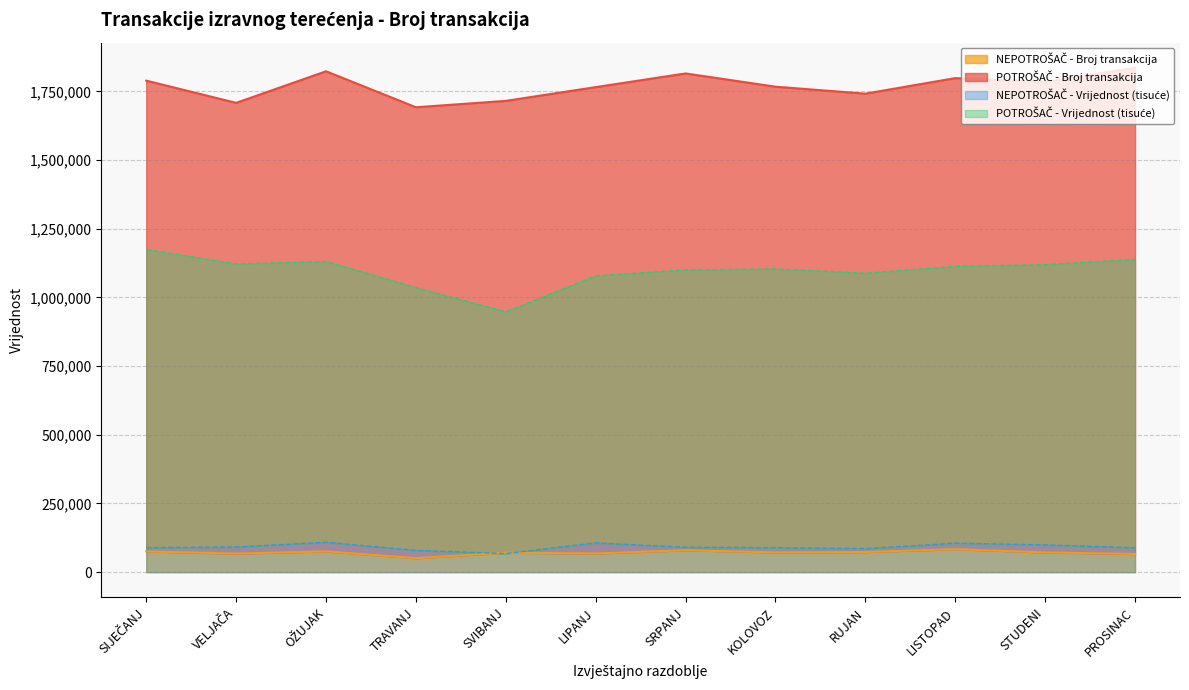

Which category has the highest value in the POTROŠAČ - Broj transakcija series?

PROSINAC